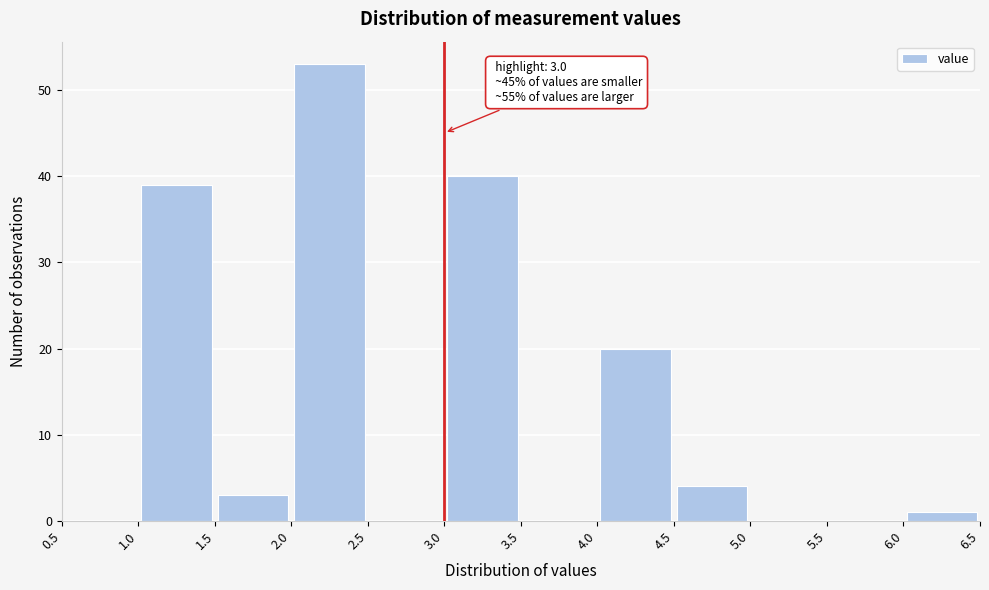

Over which range of the x-axis is the bar tallest?

2.0 to 2.5